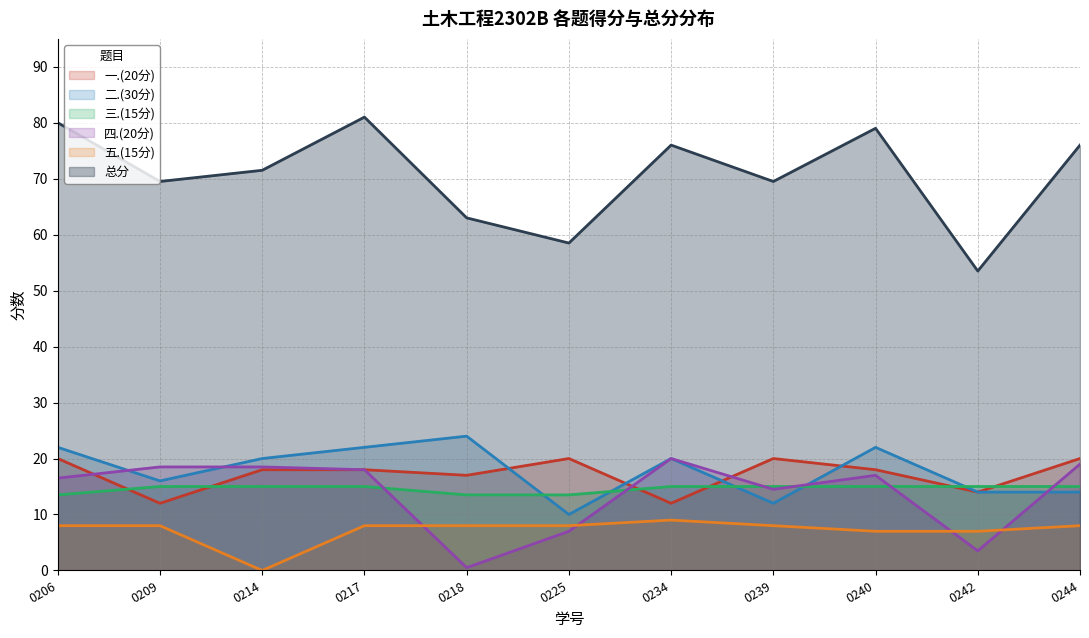

What is the difference between the highest and lowest values at 0239?

61.5